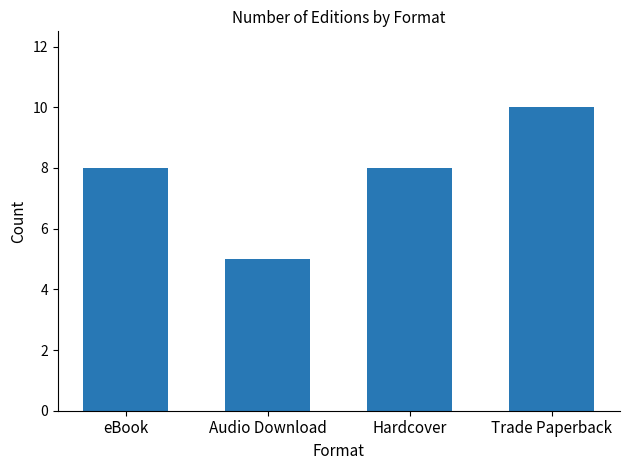

Which label corresponds to the smallest value in the chart?

Audio Download